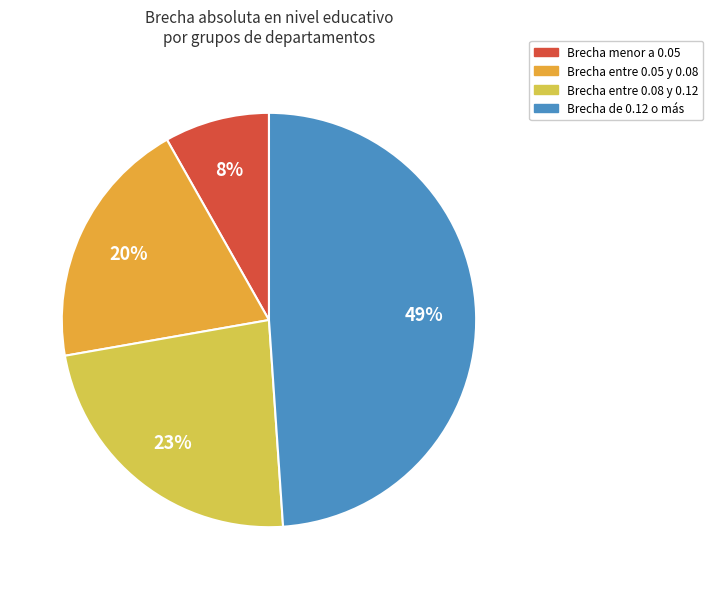

To the nearest percent, what is the difference between the largest and smallest slice percentages?

41%